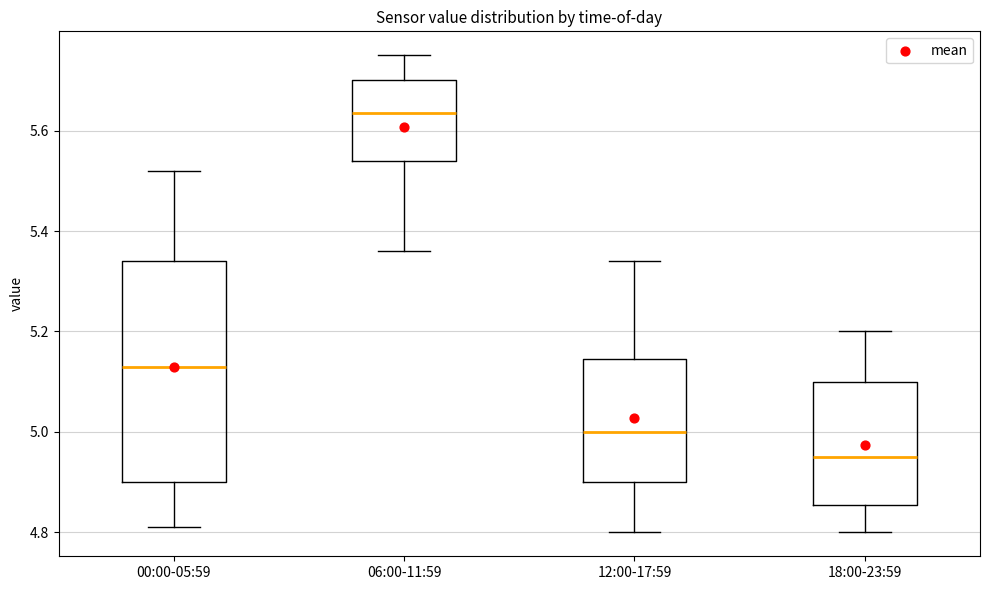

Reading left to right, transcribe this box plot: for each box, give where its median line is, the range the box spans, and where its two whiskers end, as read against the y-axis. The values are not printed on the chart, so give them approximately, as read against the axis.

00:00-05:59: median 5.14, box 4.90 to 5.34, whiskers 4.82 to 5.52
06:00-11:59: median 5.64, box 5.54 to 5.70, whiskers 5.36 to 5.76
12:00-17:59: median 5.00, box 4.90 to 5.14, whiskers 4.80 to 5.34
18:00-23:59: median 4.96, box 4.86 to 5.10, whiskers 4.80 to 5.20